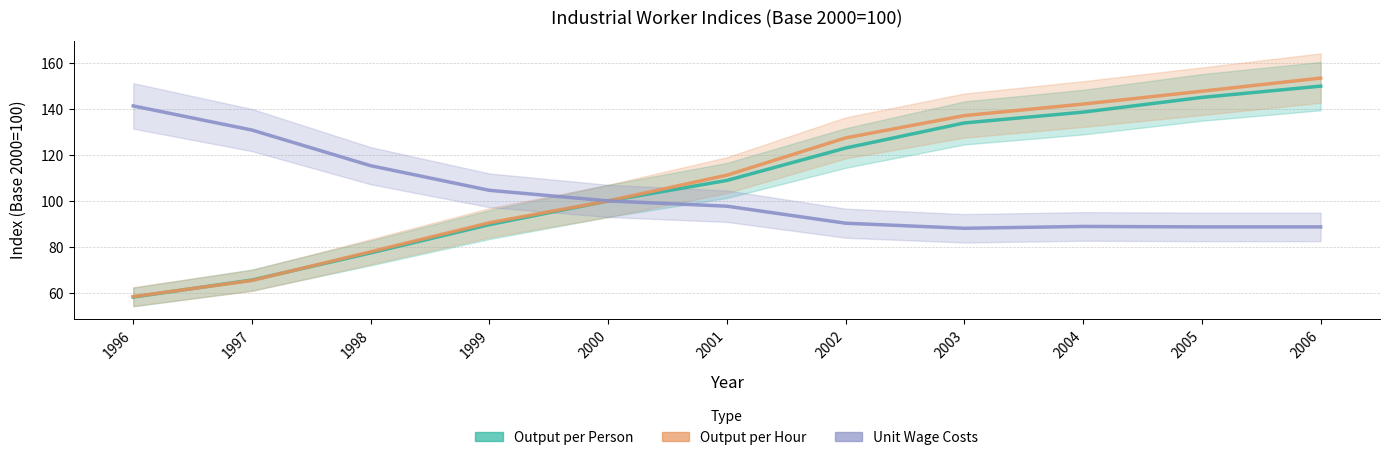

Rank the series at 2004 from highest to lowest value.

Output per Hour, Output per Person, Unit Wage Costs